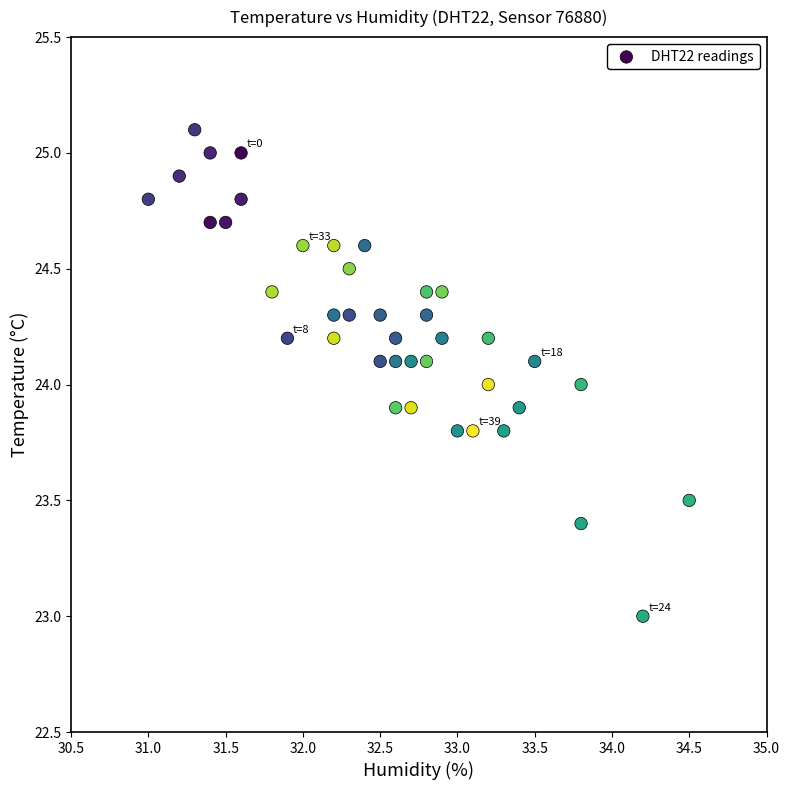

What is the range of Y values (max minus min)?

2.1